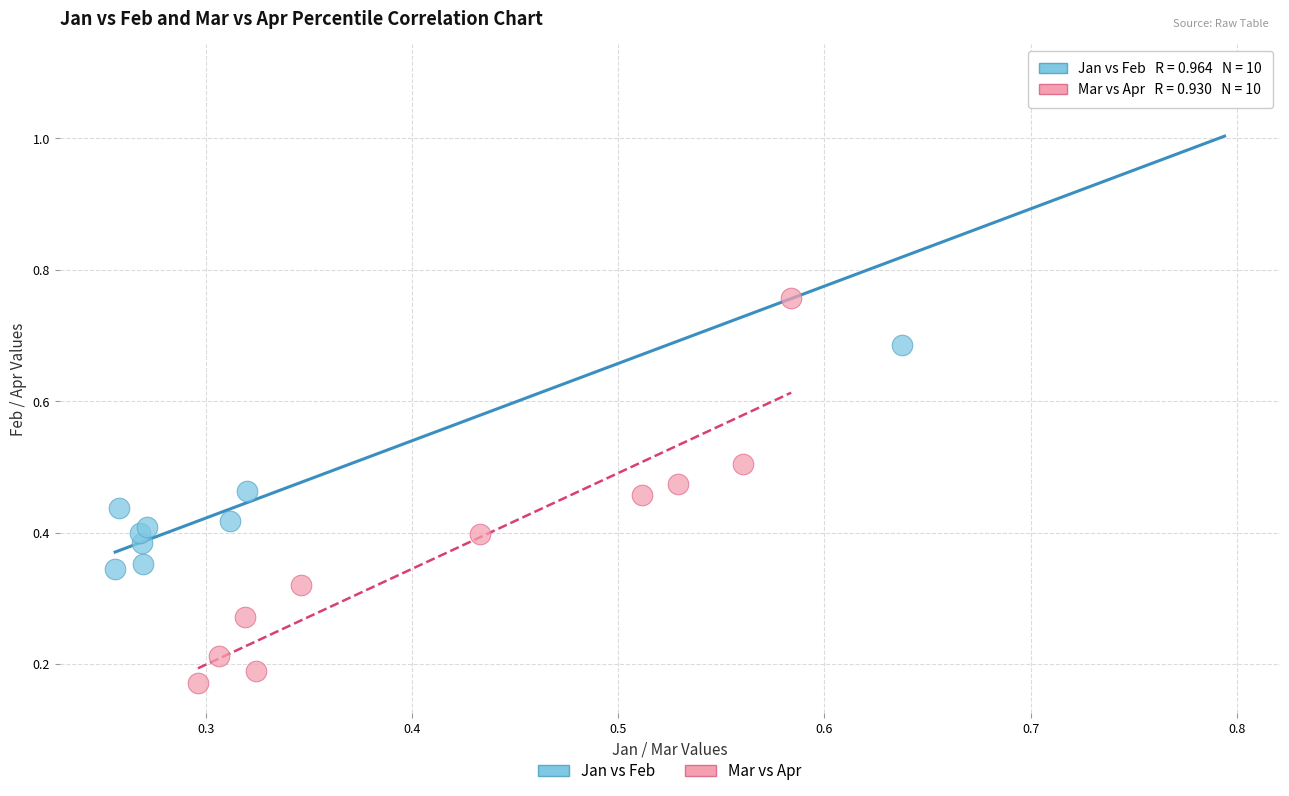

Which series has the largest Y range (max minus min)?

Jan vs Feb